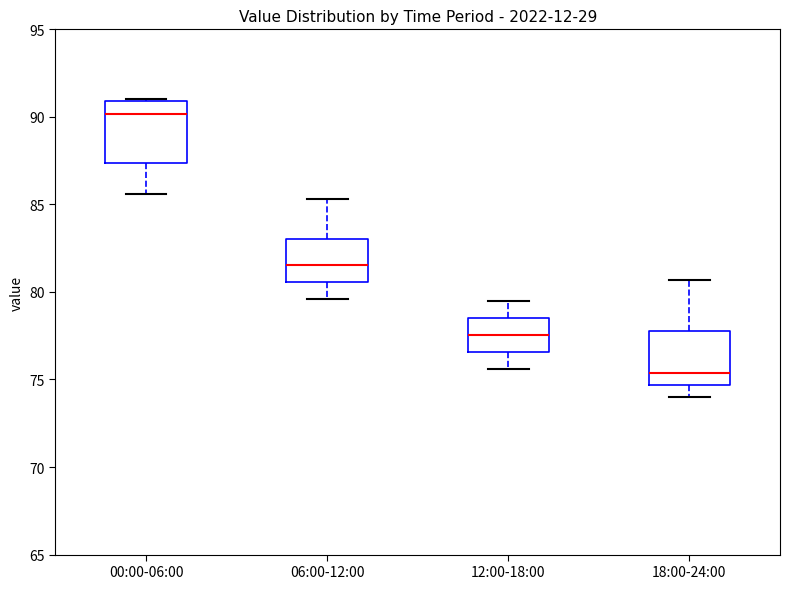

Reading left to right, transcribe this box plot: for each box, give where its median line is, the range the box spans, and where its two whiskers end, as read against the y-axis. The values are not printed on the chart, so give them approximately, as read against the axis.

00:00-06:00: median 90.0, box 87.5 to 91.0, whiskers 85.5 to 91.0
06:00-12:00: median 81.5, box 80.5 to 83.0, whiskers 79.5 to 85.5
12:00-18:00: median 77.5, box 76.5 to 78.5, whiskers 75.5 to 79.5
18:00-24:00: median 75.5, box 74.5 to 78.0, whiskers 74.0 to 80.5